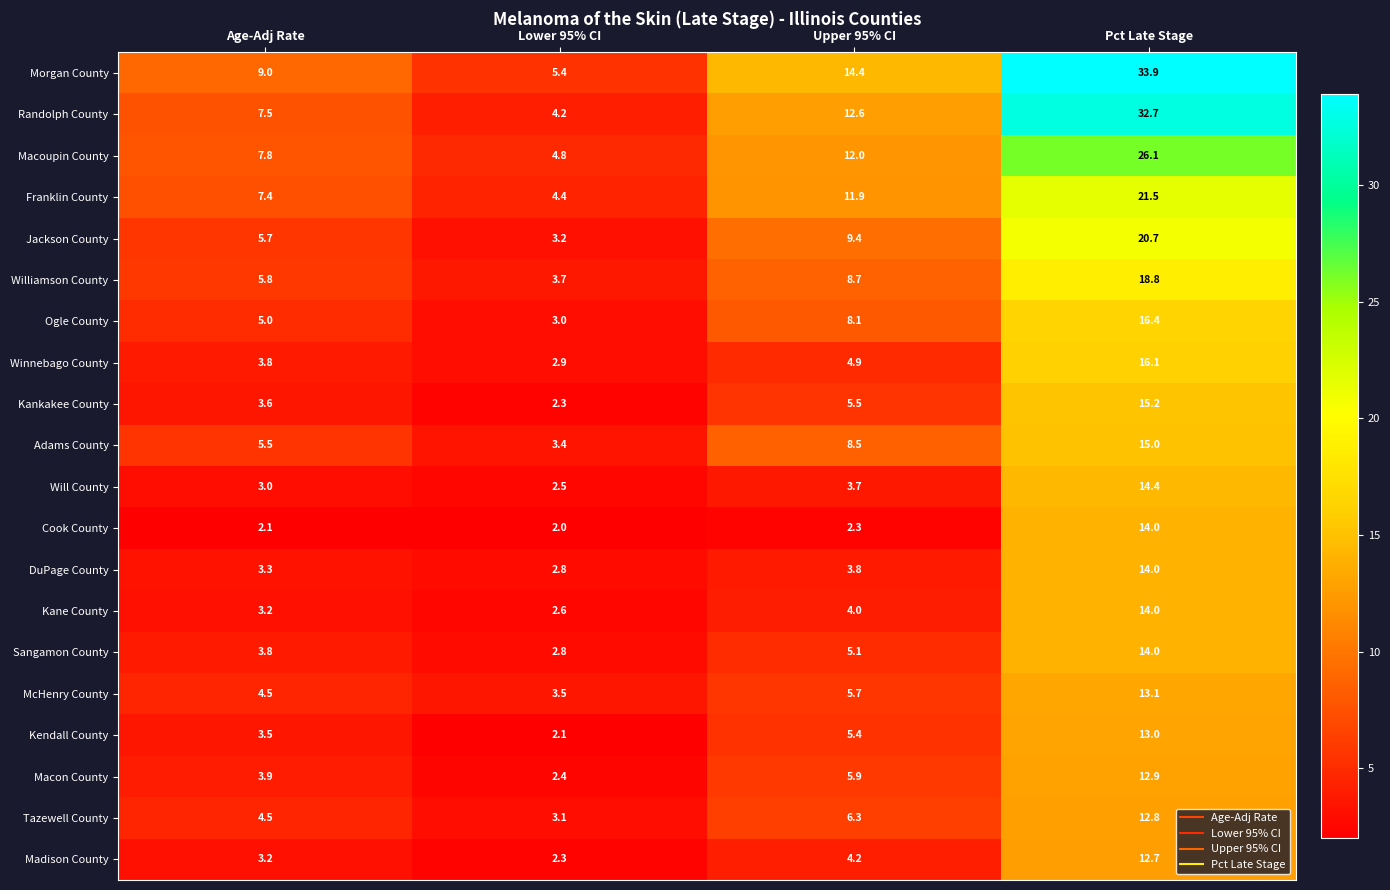

The Adams County series shows 3.3 at Age-Adj Rate. True or false?

False